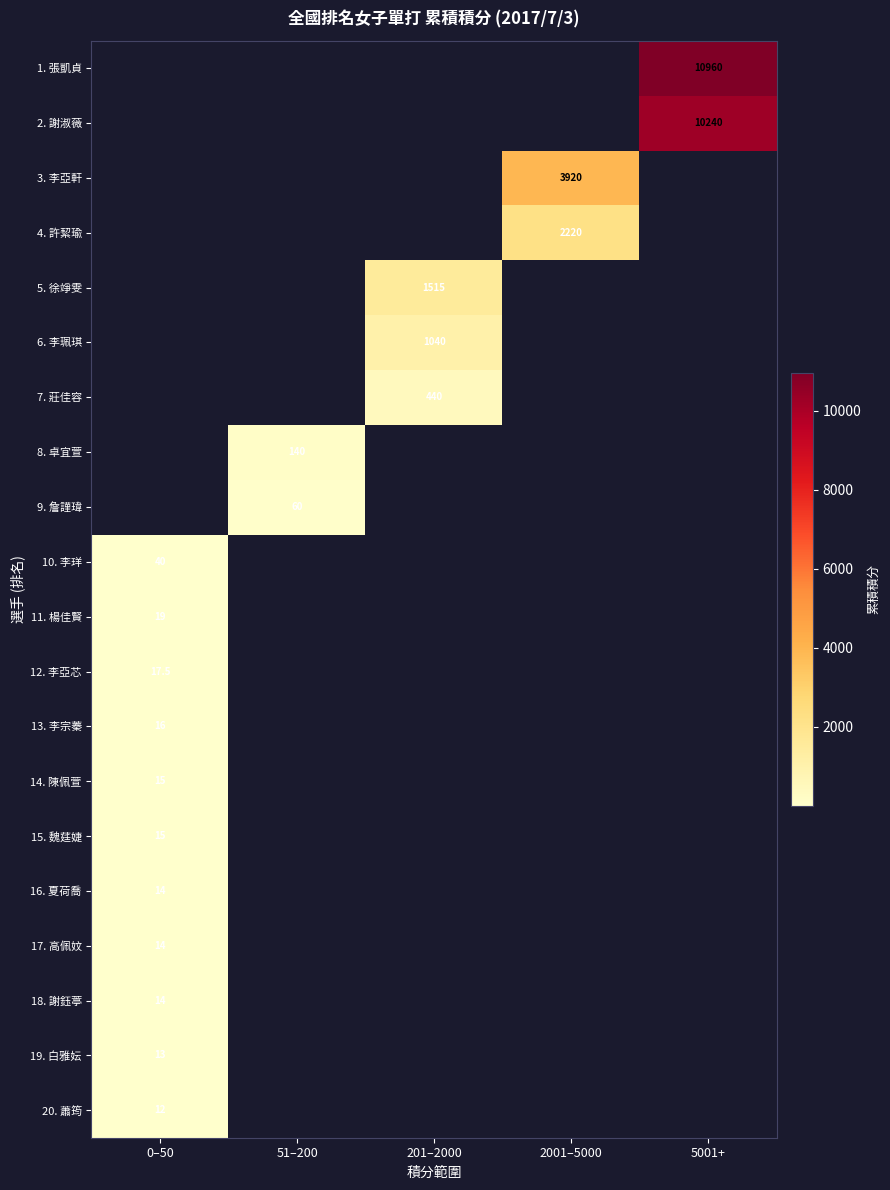

The value of 19. 白雅妘 at 0–50 is 13.0. True or false?

True